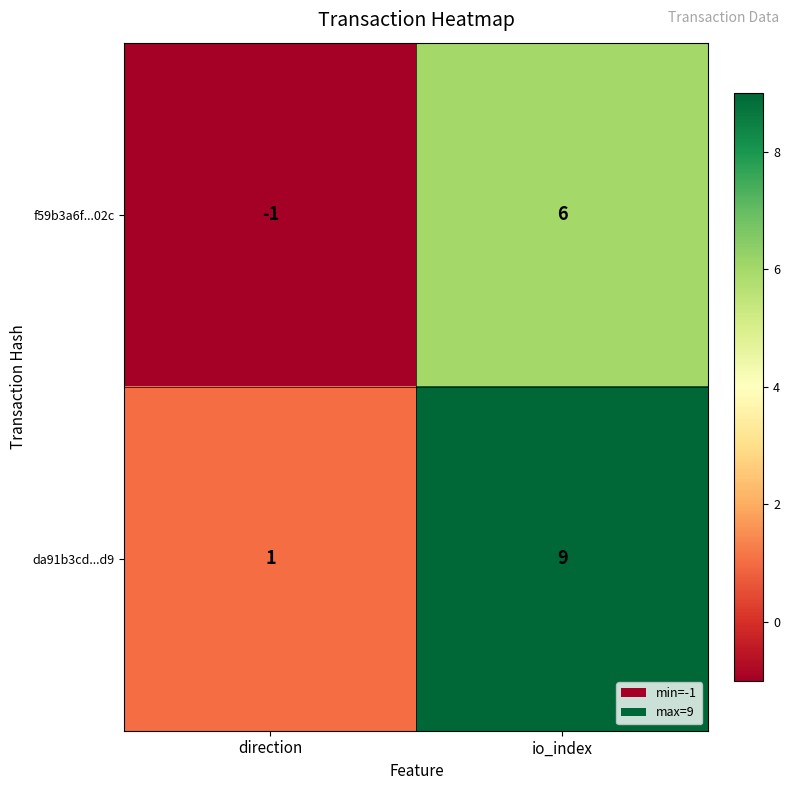

What is the sum of all da91b3cd...d9 values?

10